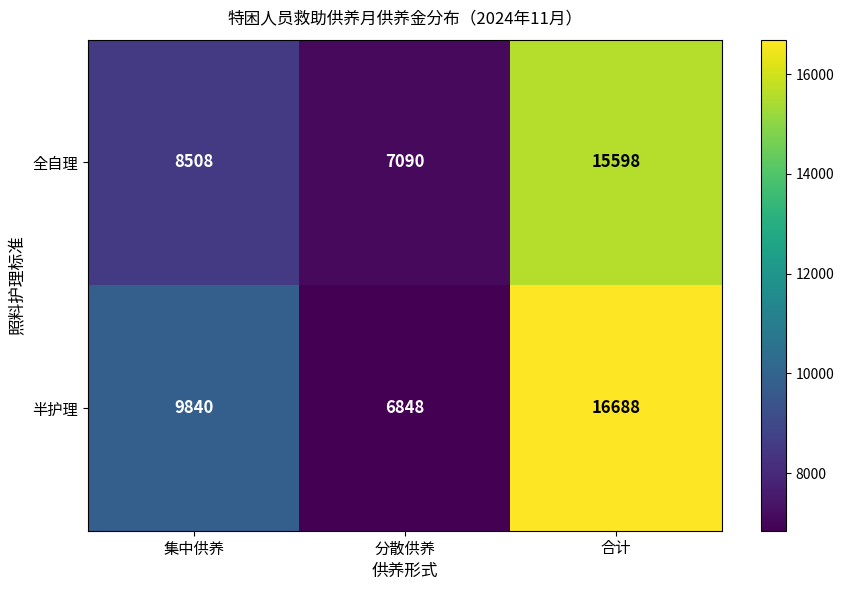

Reading left to right, list all the values displayed in this chart.

全自理: 8508	7090	15598
半护理: 9840	6848	16688